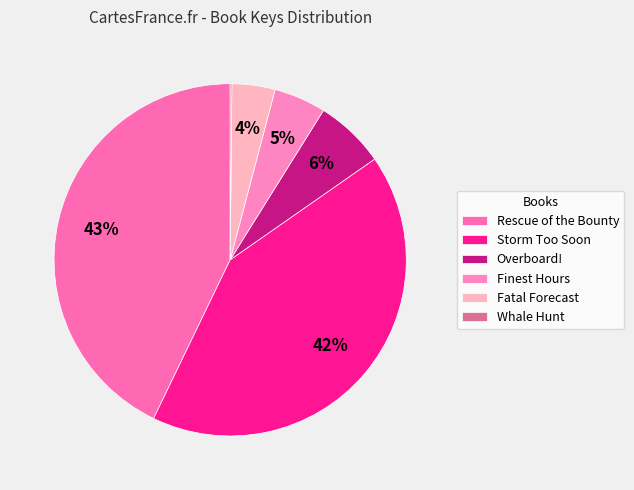

The Storm Too Soon slice represents 55% of the pie. True or false?

False